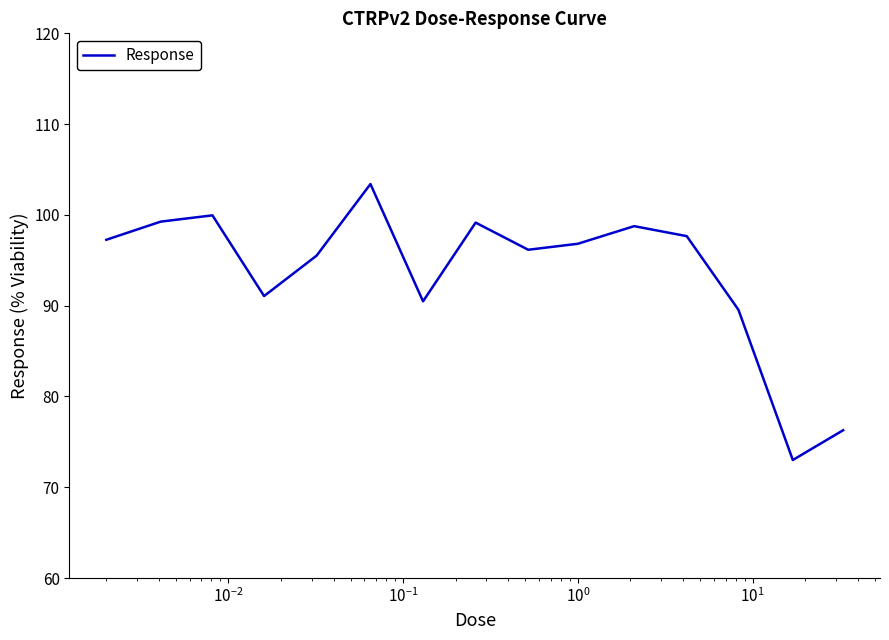

What is the difference between the maximum and minimum values?

30.4